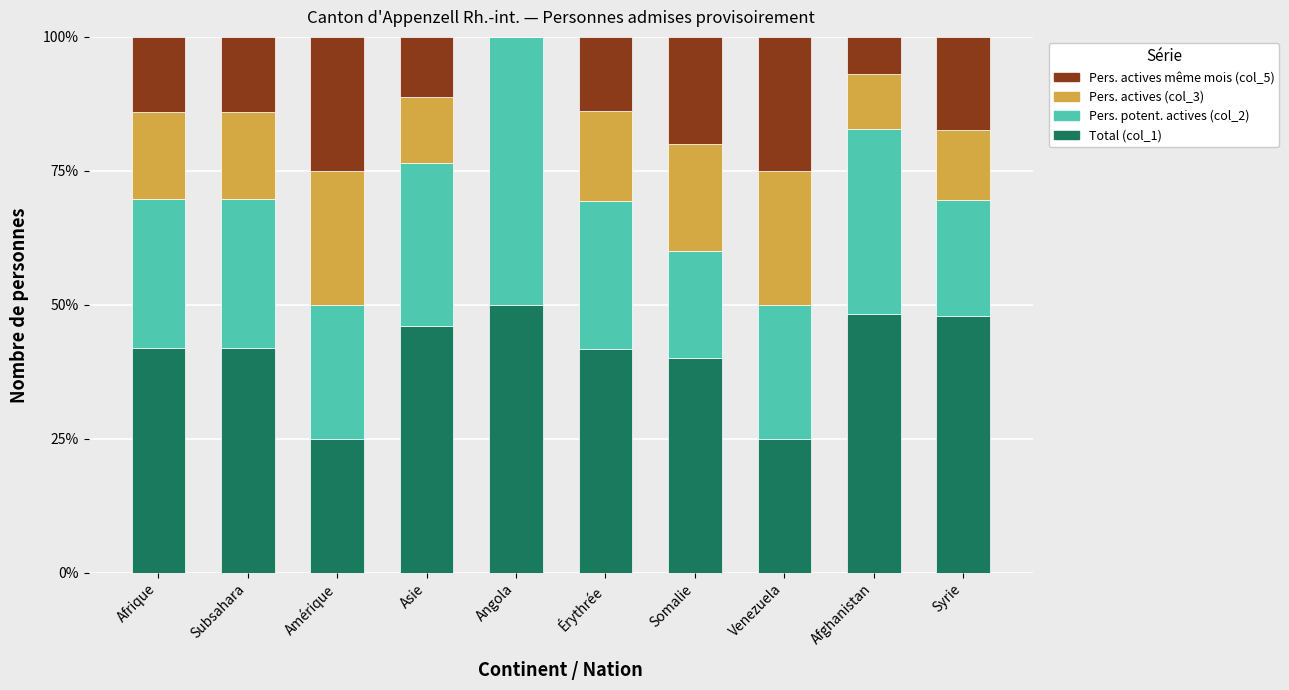

What is the highest value of the Total (col_1) series?

50.0